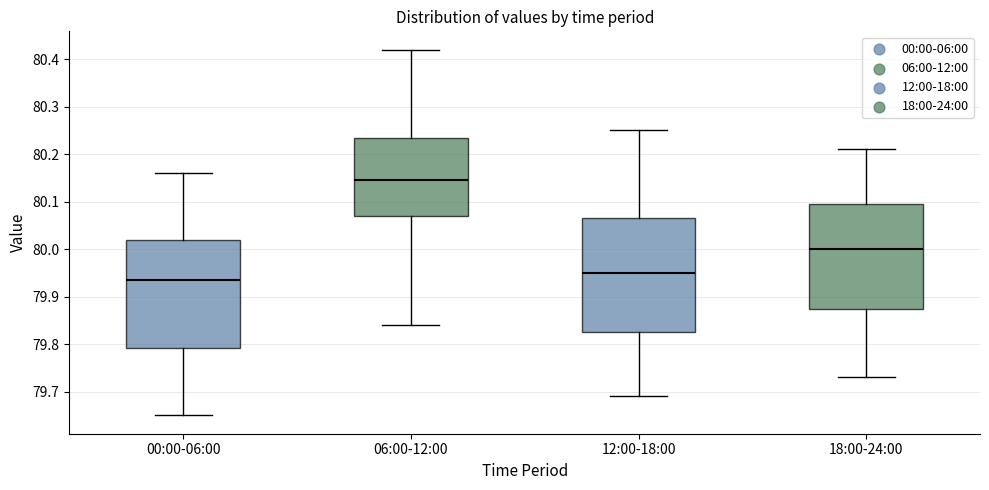

Which box has the lowest median line?

00:00-06:00